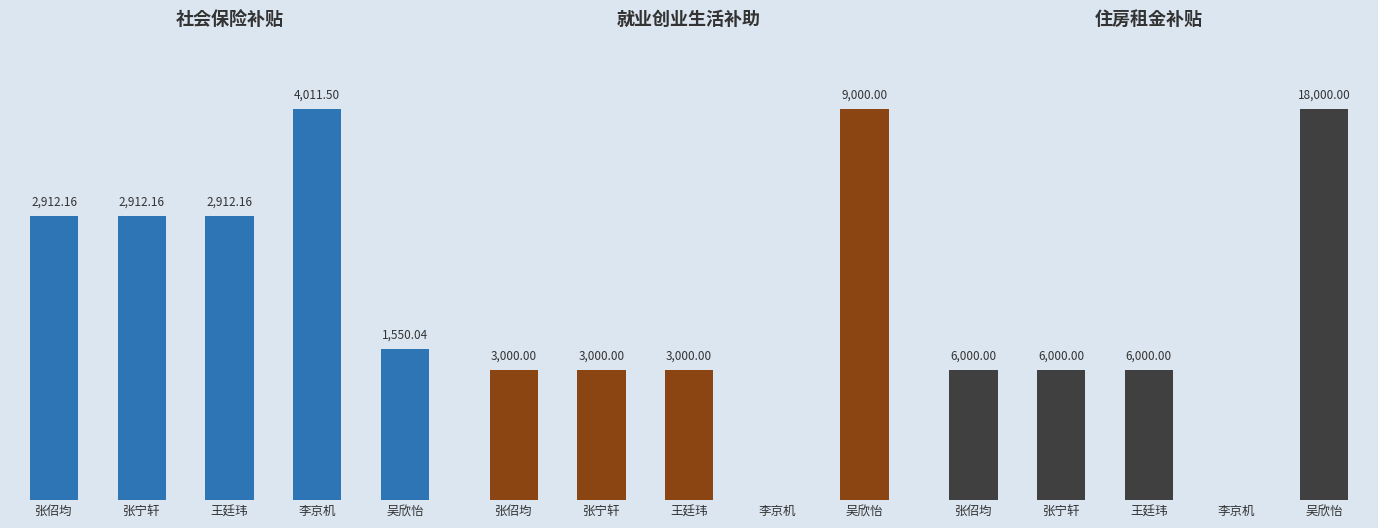

How many groups of bars are there?

5